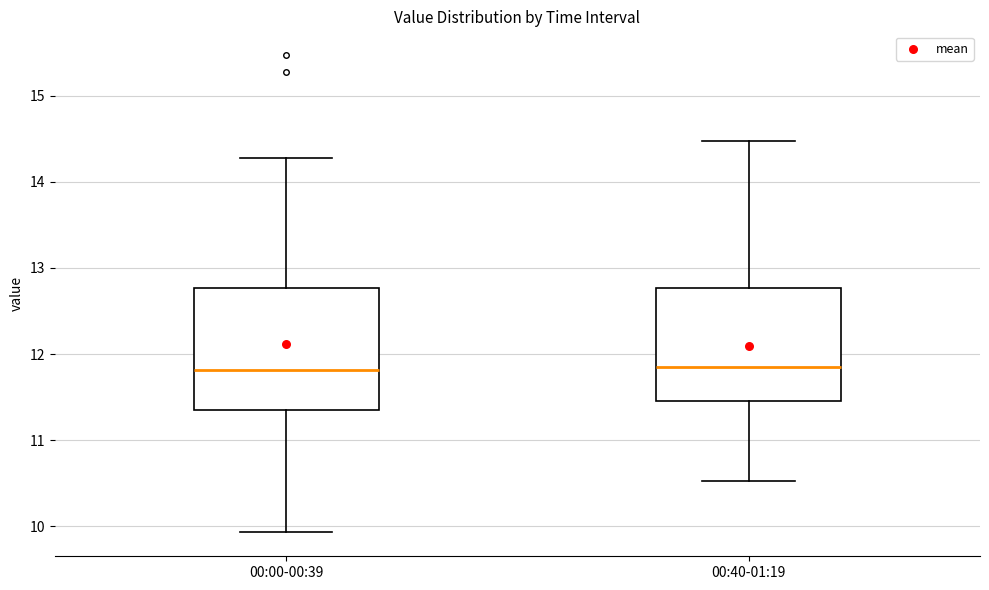

Reading left to right, read every box against the y-axis: the position of its median line, the range the box covers, and the ends of its whiskers. The values are not printed on the chart, so give them approximately, as read against the axis.

00:00-00:39: median 11.8, box 11.4 to 12.8, whiskers 9.9 to 14.3
00:40-01:19: median 11.8, box 11.5 to 12.8, whiskers 10.5 to 14.5